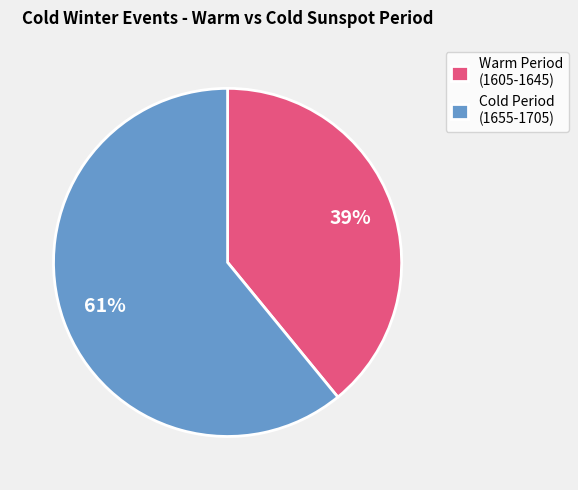

How many slices are in this pie chart?

2